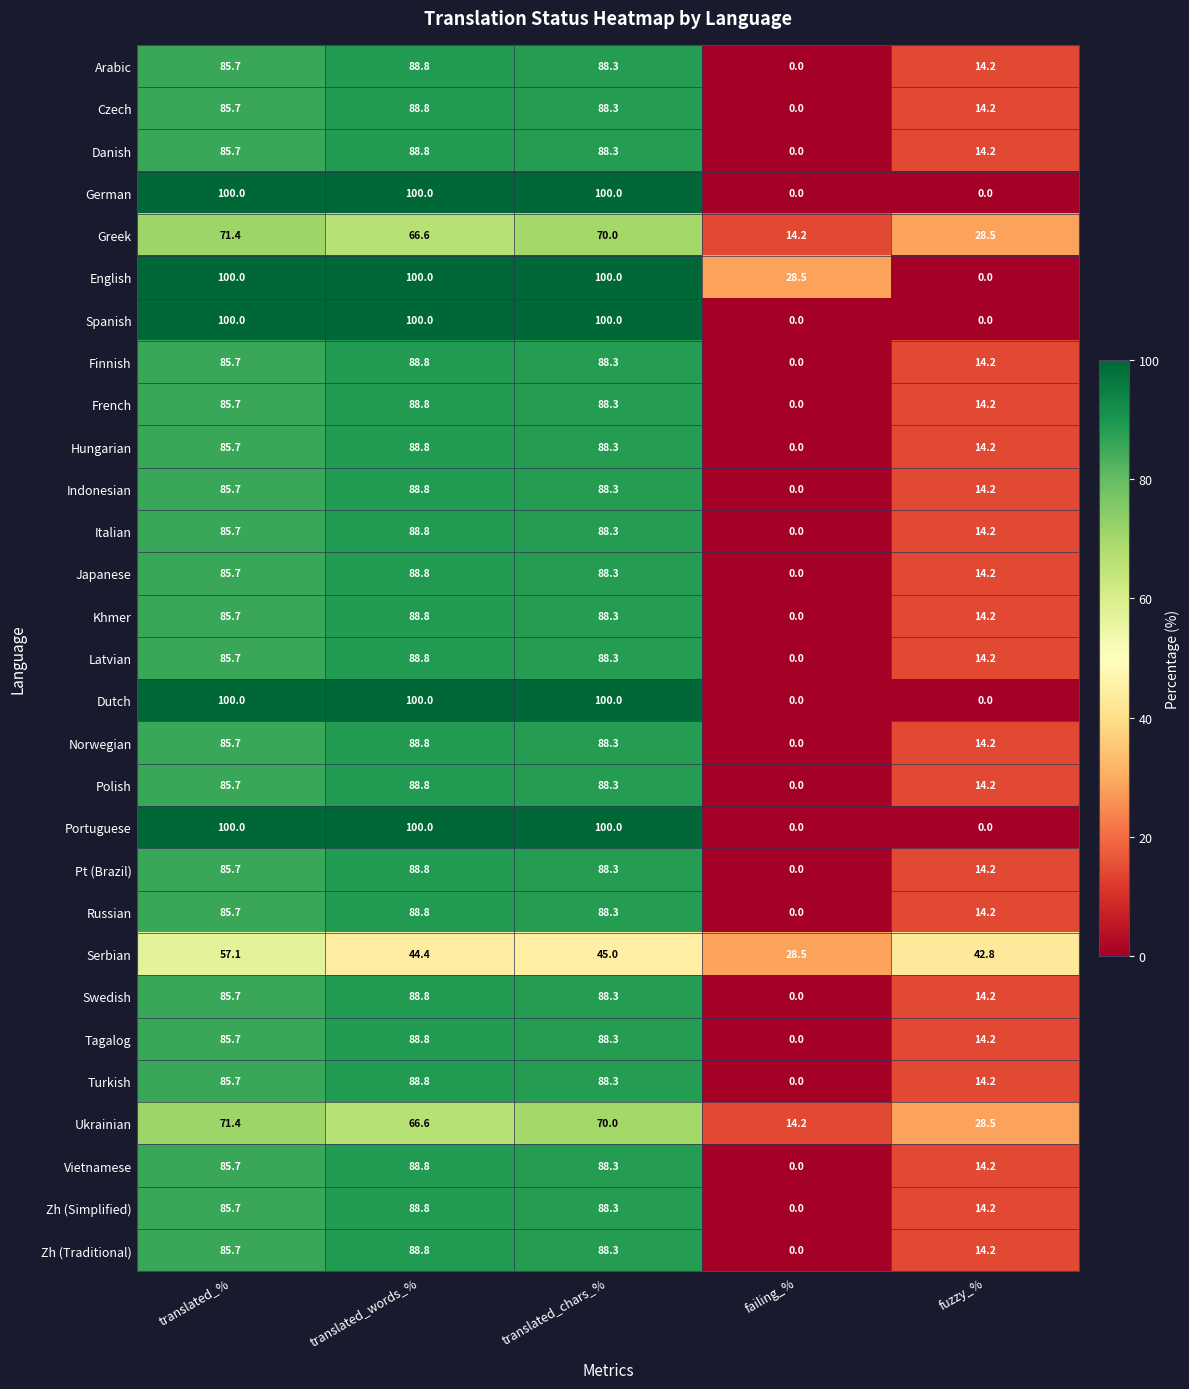

Read the Italian value at translated_%.

85.7